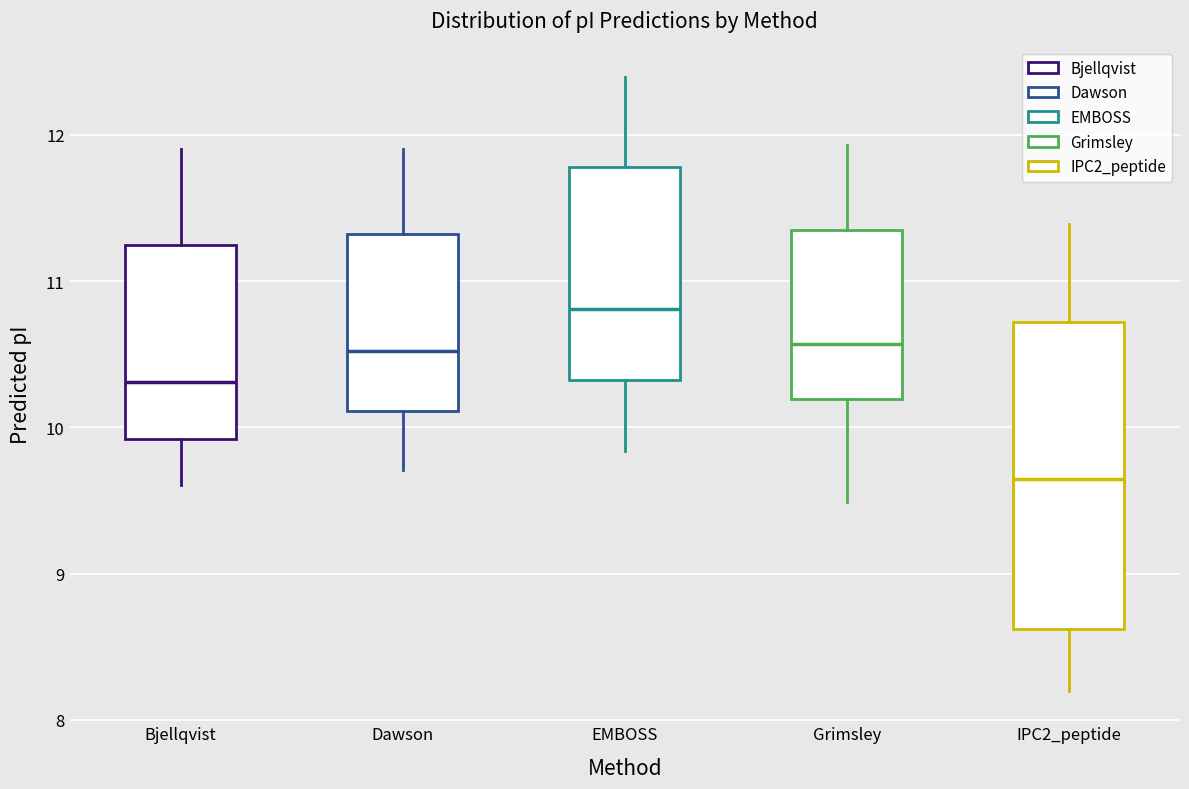

Reading left to right, transcribe this box plot: for each box, give where its median line is, the range the box spans, and where its two whiskers end, as read against the y-axis. The values are not printed on the chart, so give them approximately, as read against the axis.

Bjellqvist: median 10.3, box 9.9 to 11.2, whiskers 9.6 to 11.9
Dawson: median 10.5, box 10.1 to 11.3, whiskers 9.7 to 11.9
EMBOSS: median 10.8, box 10.3 to 11.8, whiskers 9.8 to 12.4
Grimsley: median 10.6, box 10.2 to 11.4, whiskers 9.5 to 11.9
IPC2_peptide: median 9.6, box 8.6 to 10.7, whiskers 8.2 to 11.4